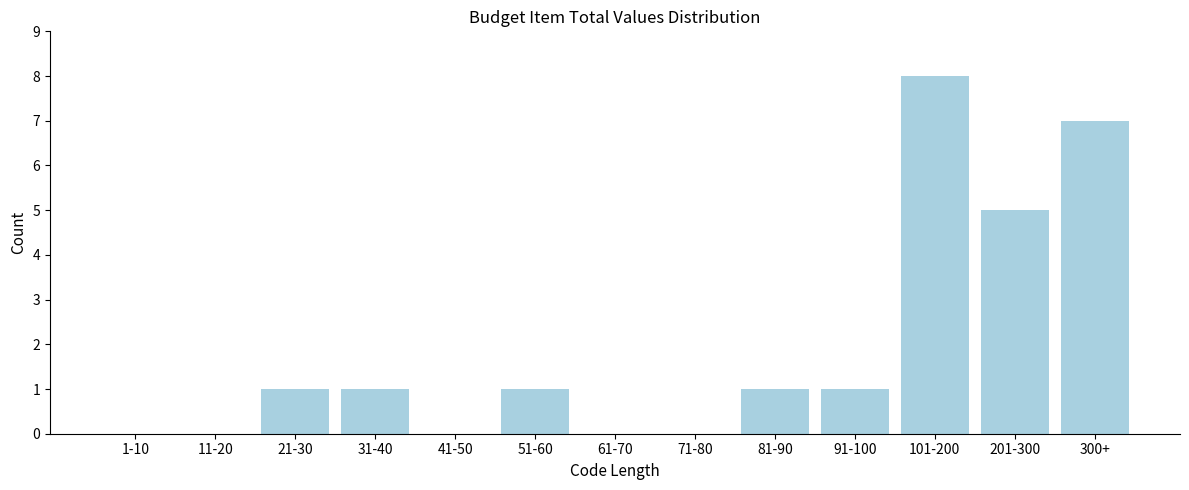

Reading left to right, what are all the values shown in this chart?

1-10=0	11-20=0	21-30=1	31-40=1	41-50=0	51-60=1	61-70=0	71-80=0	81-90=1	91-100=1	101-200=8	201-300=5	300+=7